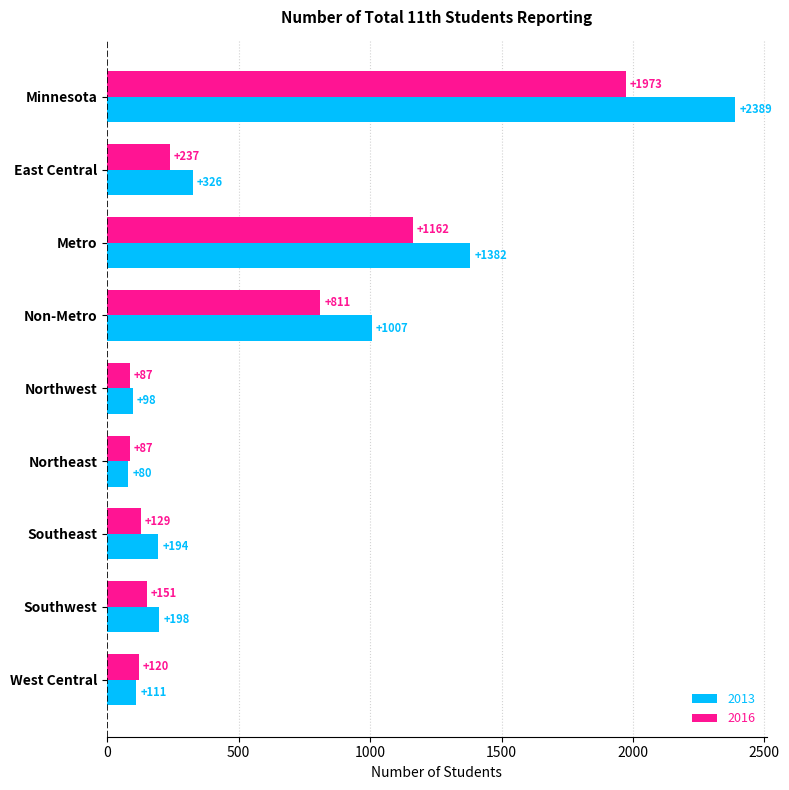

List the series in order of their overall mean, highest first.

2013, 2016